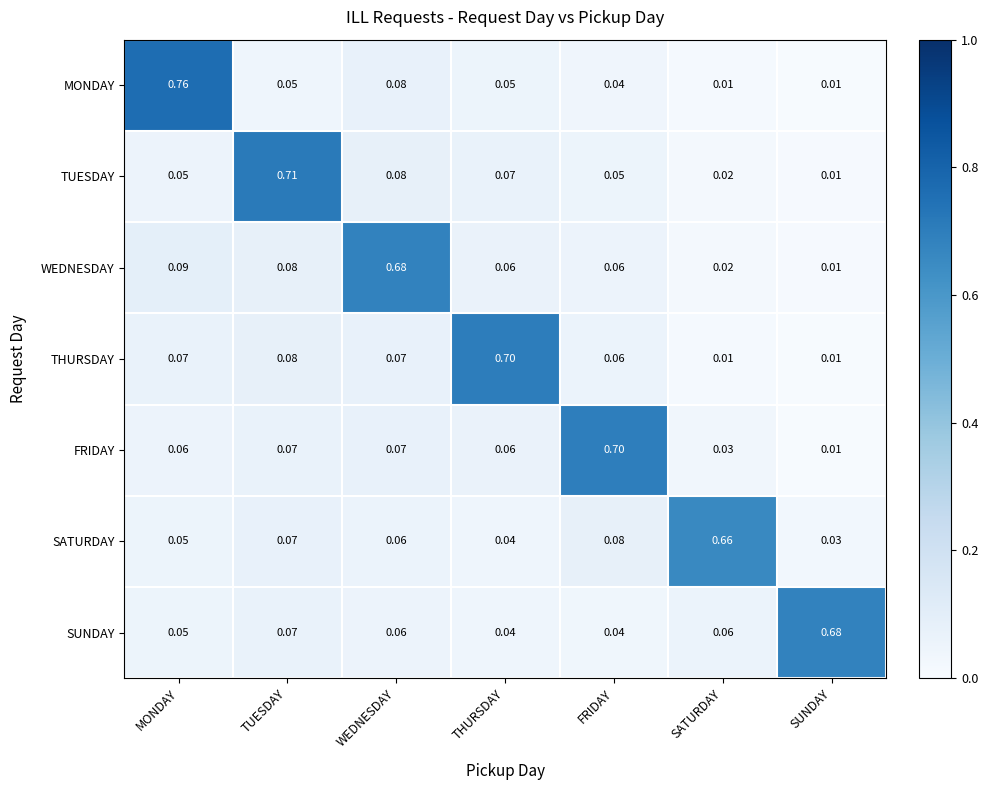

Is the value of FRIDAY at THURSDAY greater than the value of TUESDAY at MONDAY?

Yes